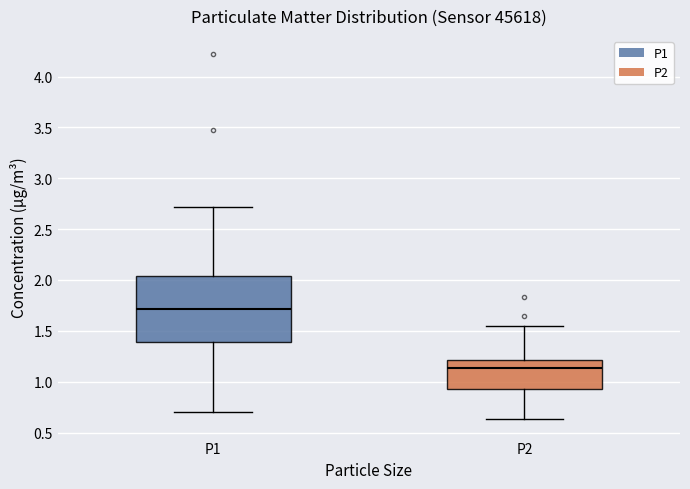

Where does the median line of the box for P2 sit on the y-axis? The values are not printed on the chart, so give them approximately, as read against the axis.

1.15